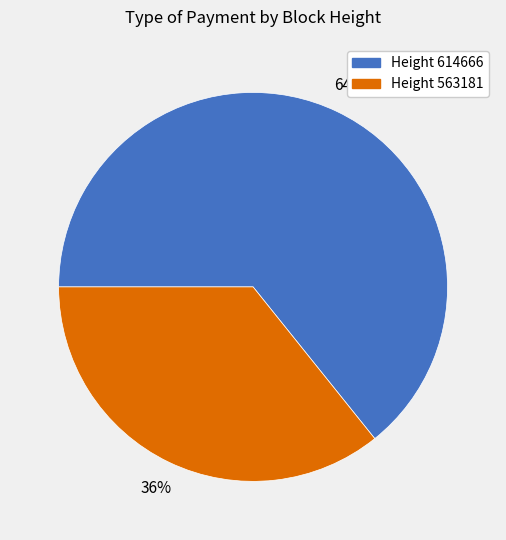

Count the number of slices in the pie.

2